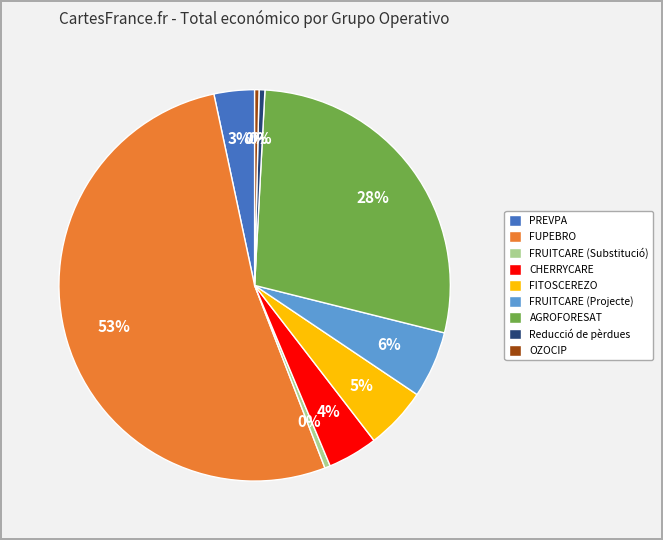

How many slices are in this pie chart?

9